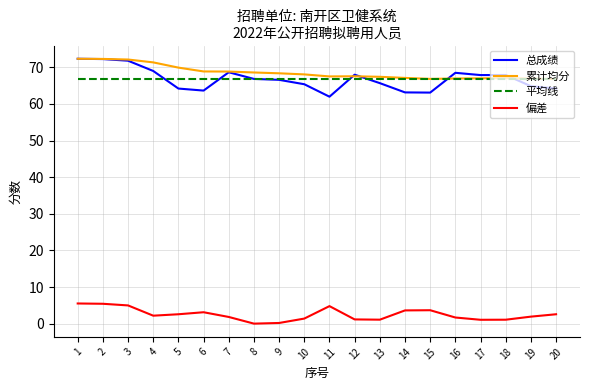

What are all the series names shown in the legend?

总成绩, 累计均分, 平均线, 偏差